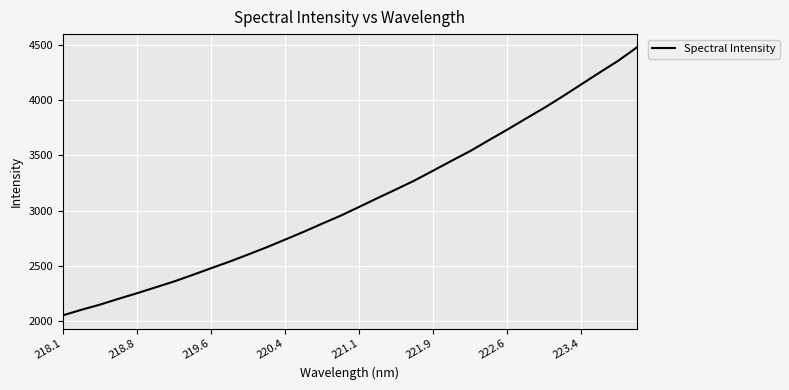

How many distinct data groups are displayed?

1